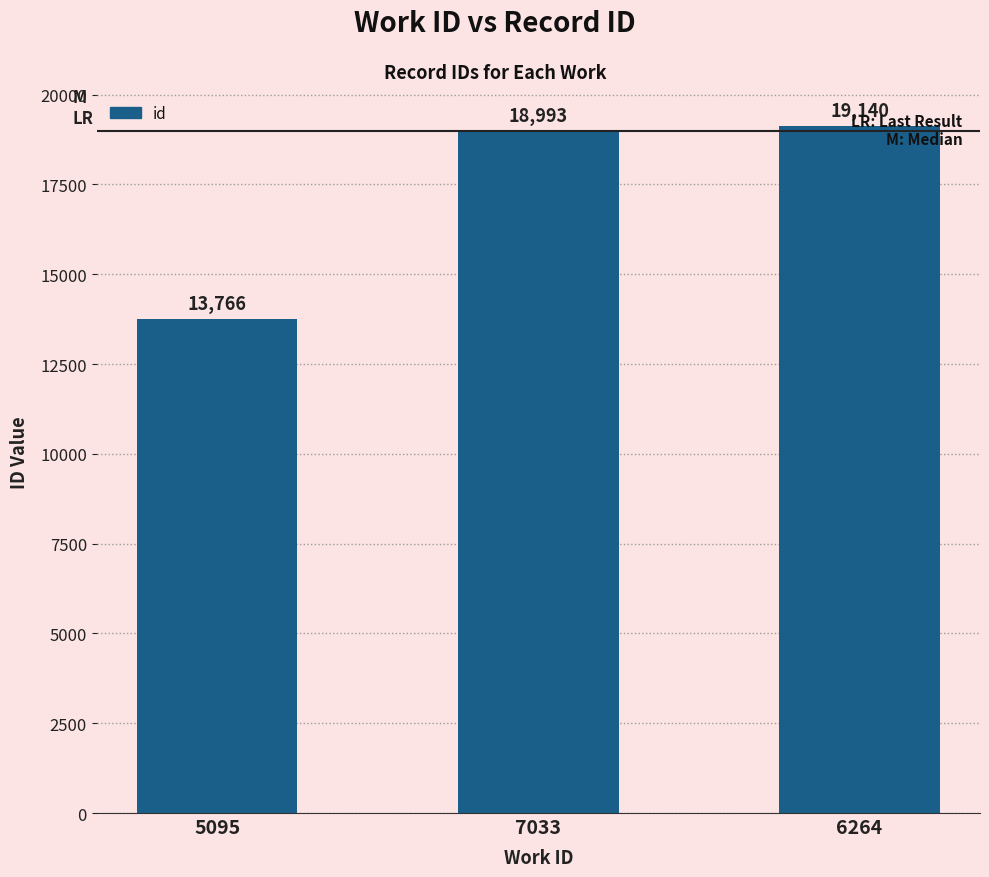

Approximately how many times larger is the value at 7033 compared to 5095?

1.4